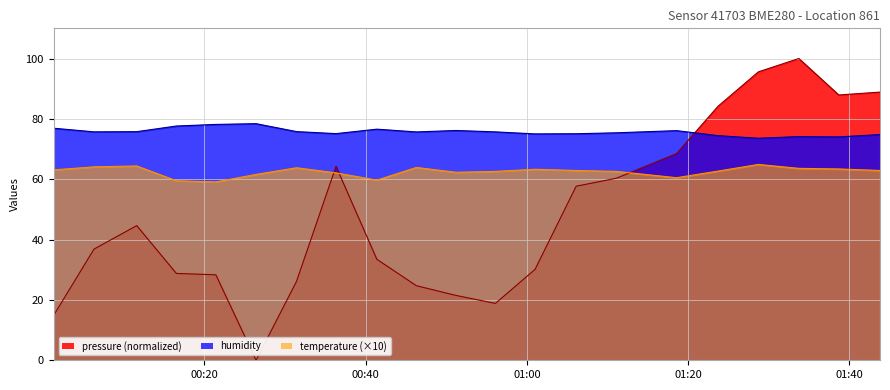

What is the value of the pressure point at the 12th from the left?

18.8